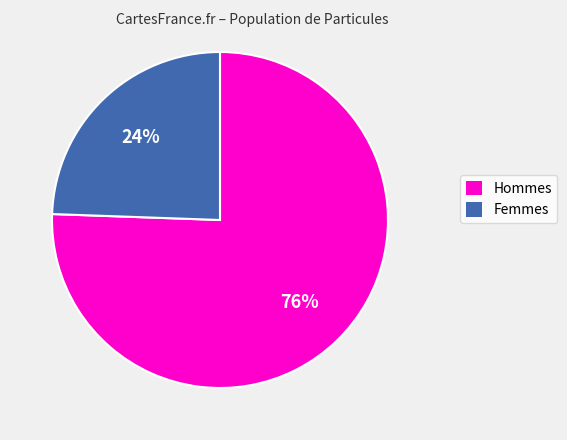

To the nearest percent, what percentage of the pie is Hommes?

76%